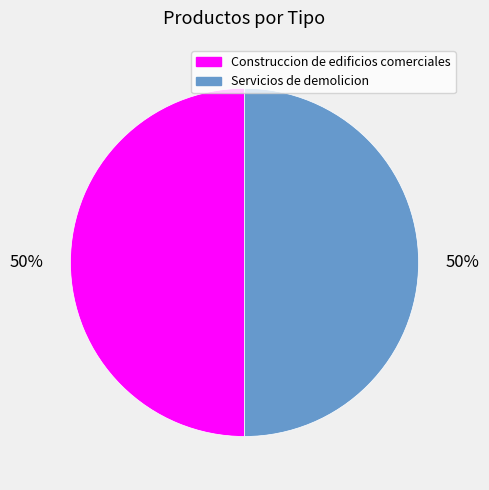

Do Servicios de demolicion and Construccion de edificios comerciales together represent more than half of the pie?

Yes